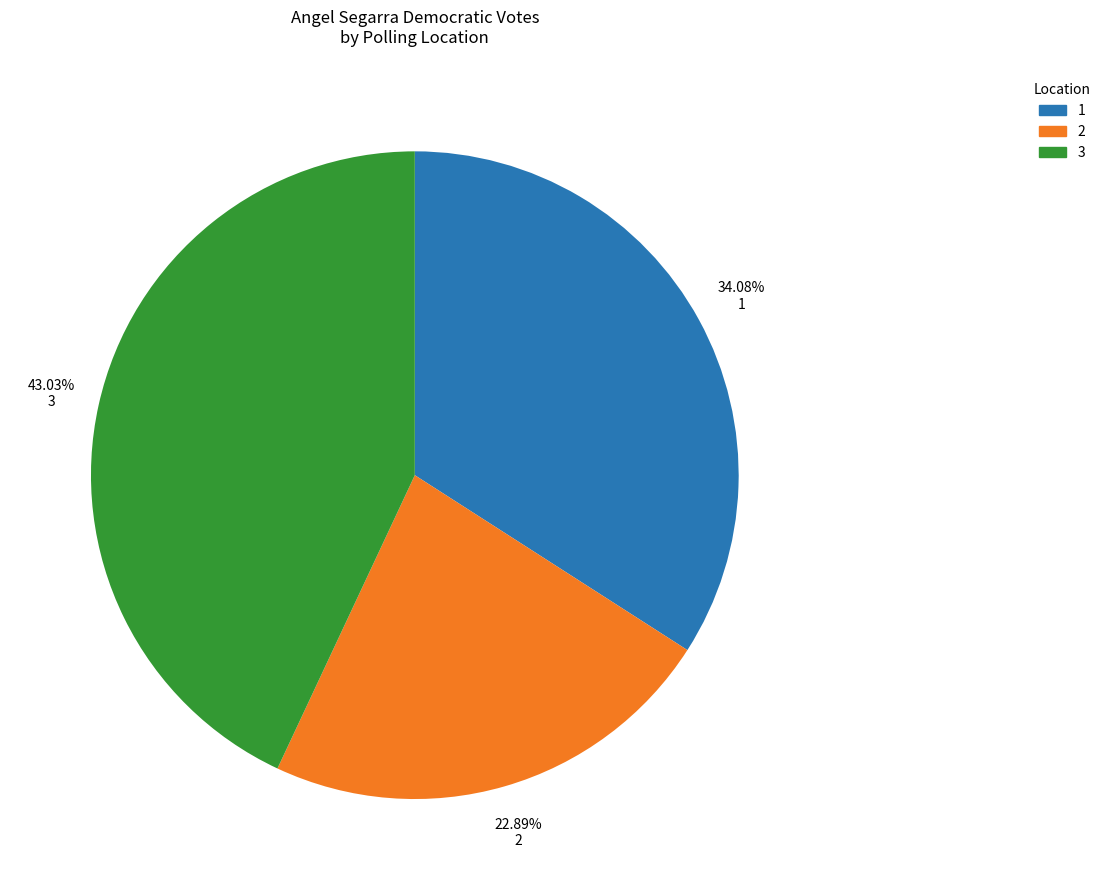

Does any single category account for the majority?

No